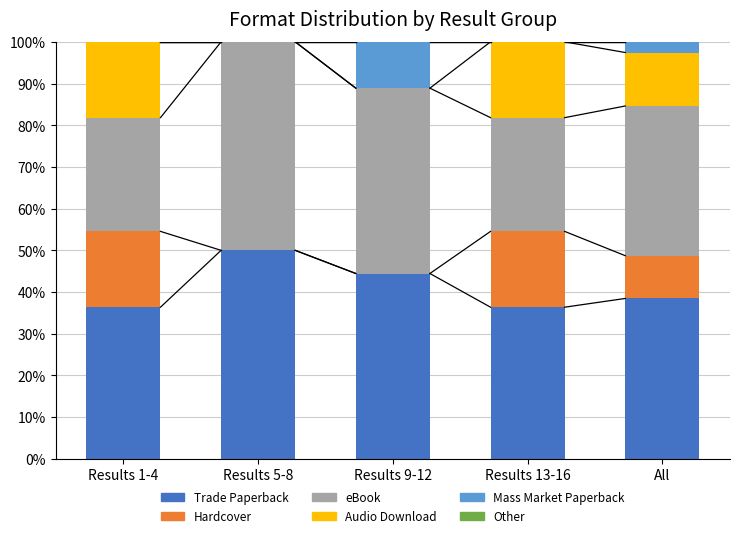

The Trade Paperback series shows 44.4 at Results 9-12. True or false?

True